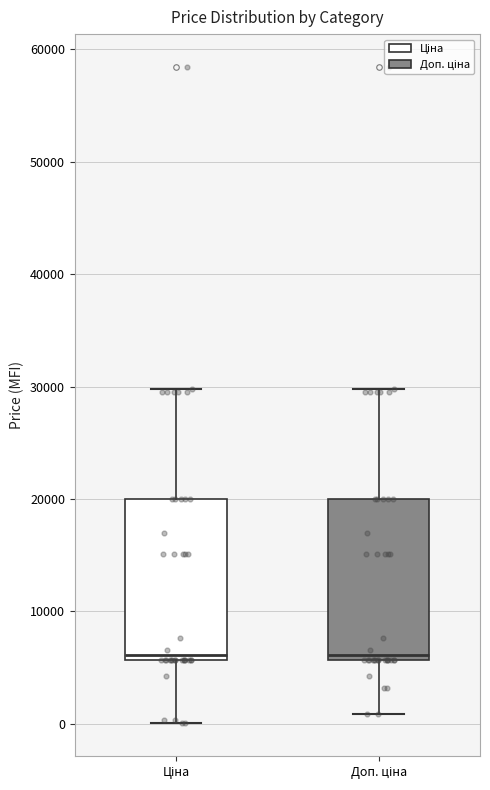

Reading left to right, transcribe this box plot: for each box, give where its median line is, the range the box spans, and where its two whiskers end, as read against the y-axis. The values are not printed on the chart, so give them approximately, as read against the axis.

Ціна: median 6000 (just above the box's lower edge), box 6000 to 20000, whiskers 0 to 30000
Доп. ціна: median 6000 (just above the box's lower edge), box 6000 to 20000, whiskers 1000 to 30000